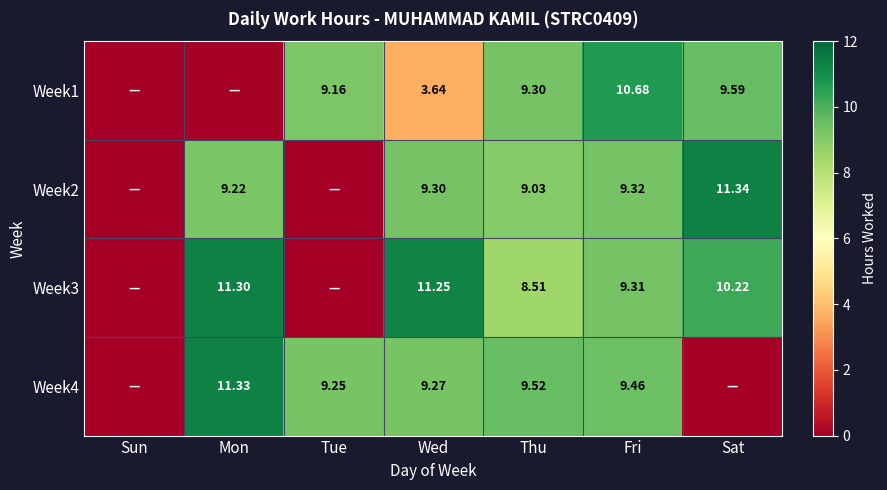

Read the Week1 value at Tue.

9.2